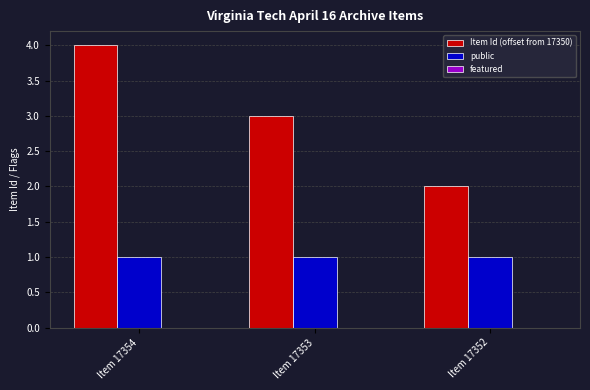

Rank the series by their average value, from highest to lowest.

Item Id (offset from 17350), public